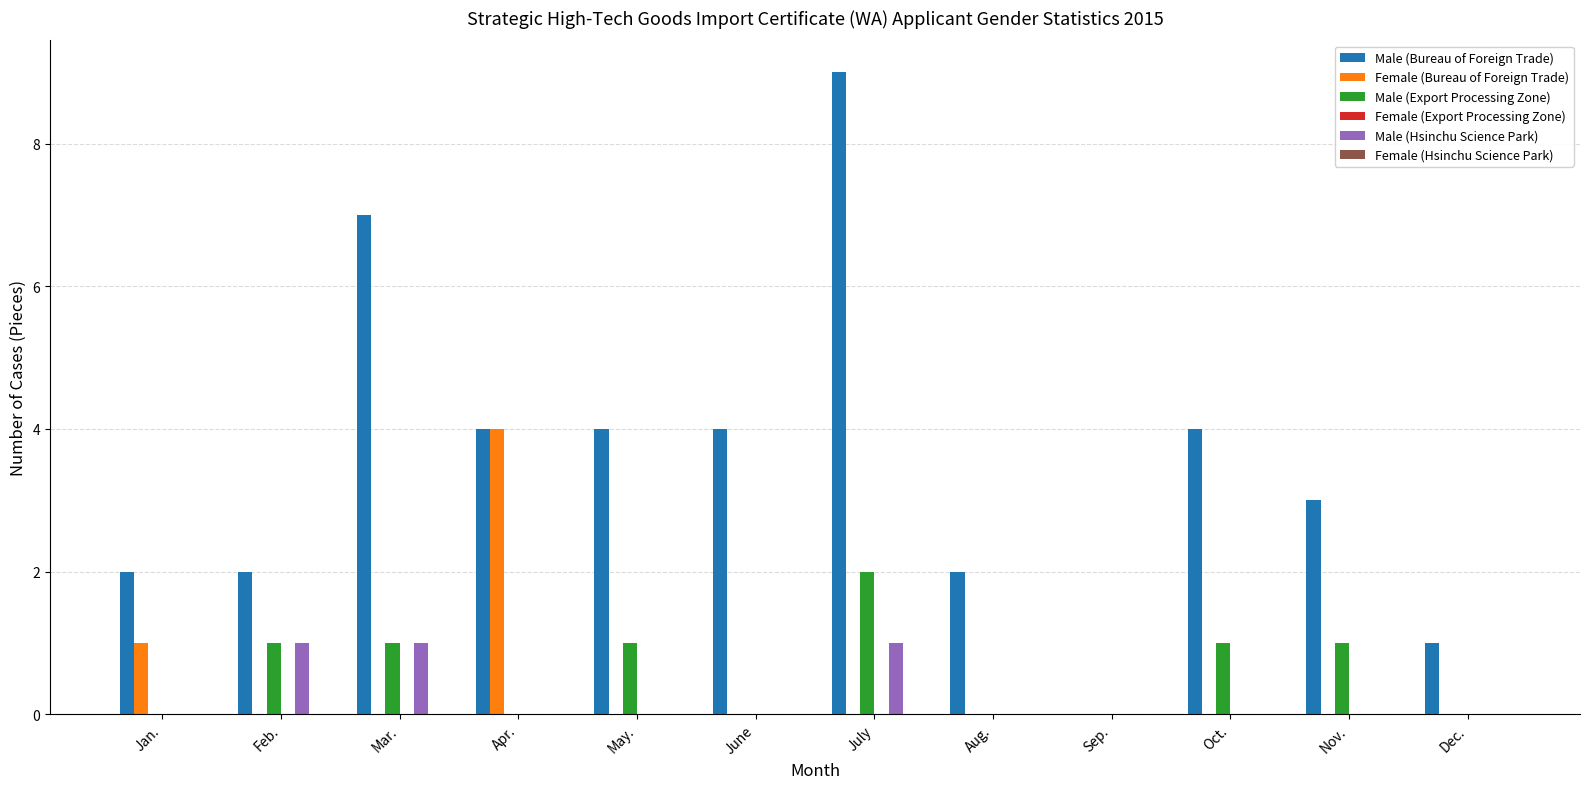

Between Aug. and Oct., which series saw the biggest shift?

Male (Bureau of Foreign Trade)